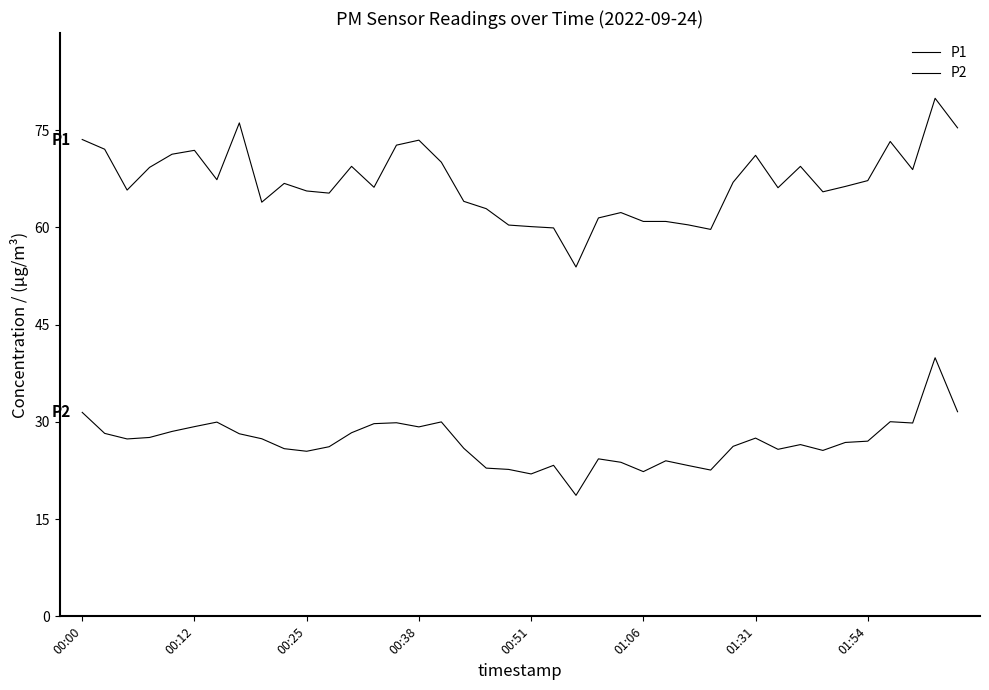

Does the chart display data point markers on the line(s)?

No